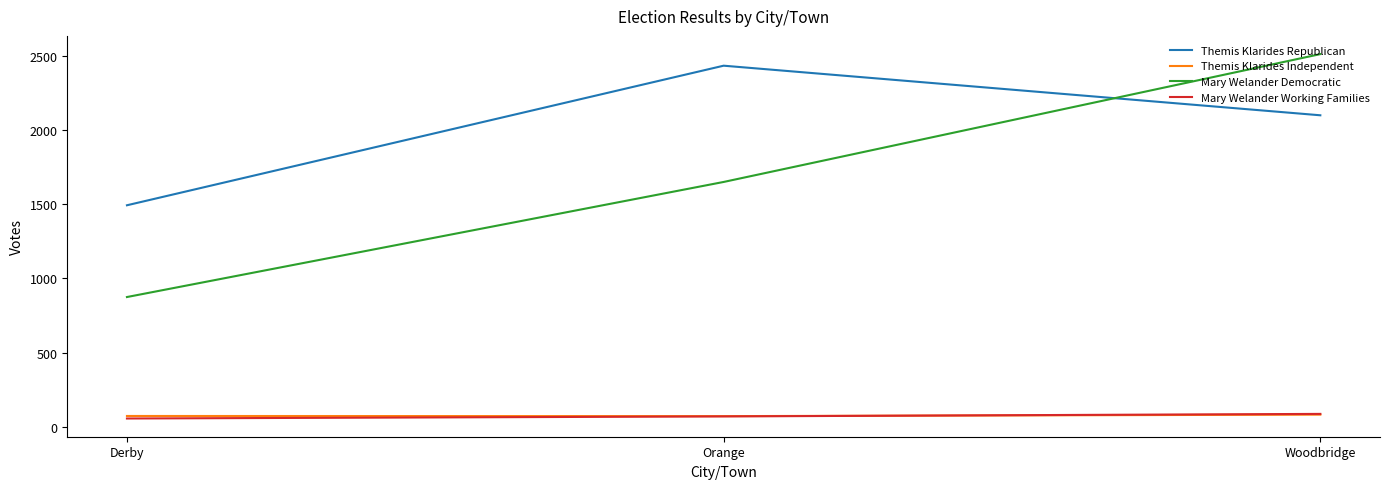

At which label does Themis Klarides Republican first exceed 2098?

Orange